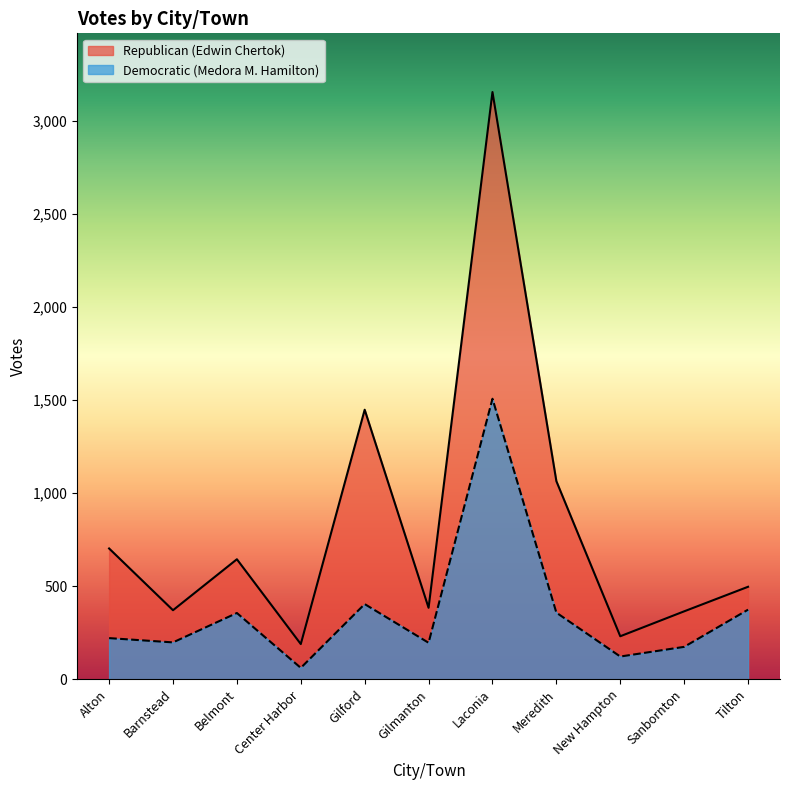

The value of Republican (Edwin Chertok) at Laconia is 5184. True or false?

False